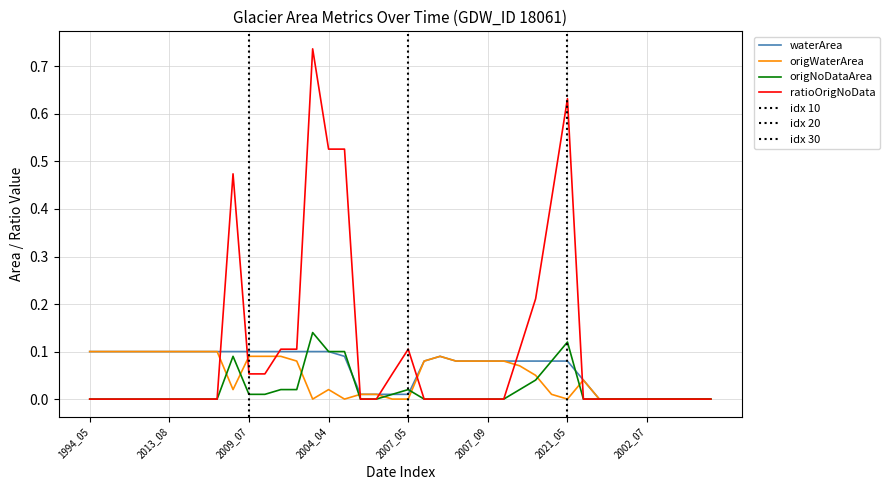

Count the number of categories in the chart.

40